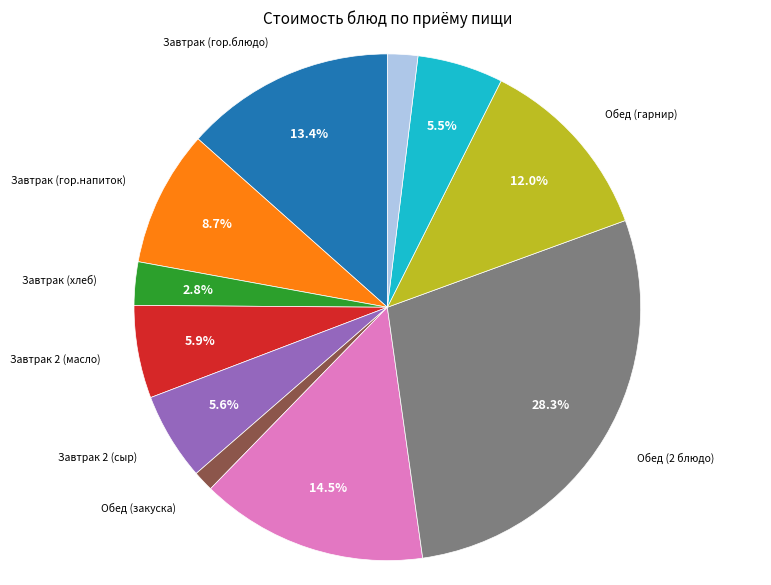

To the nearest percent, what is the difference between the largest and smallest slice percentages?

27%